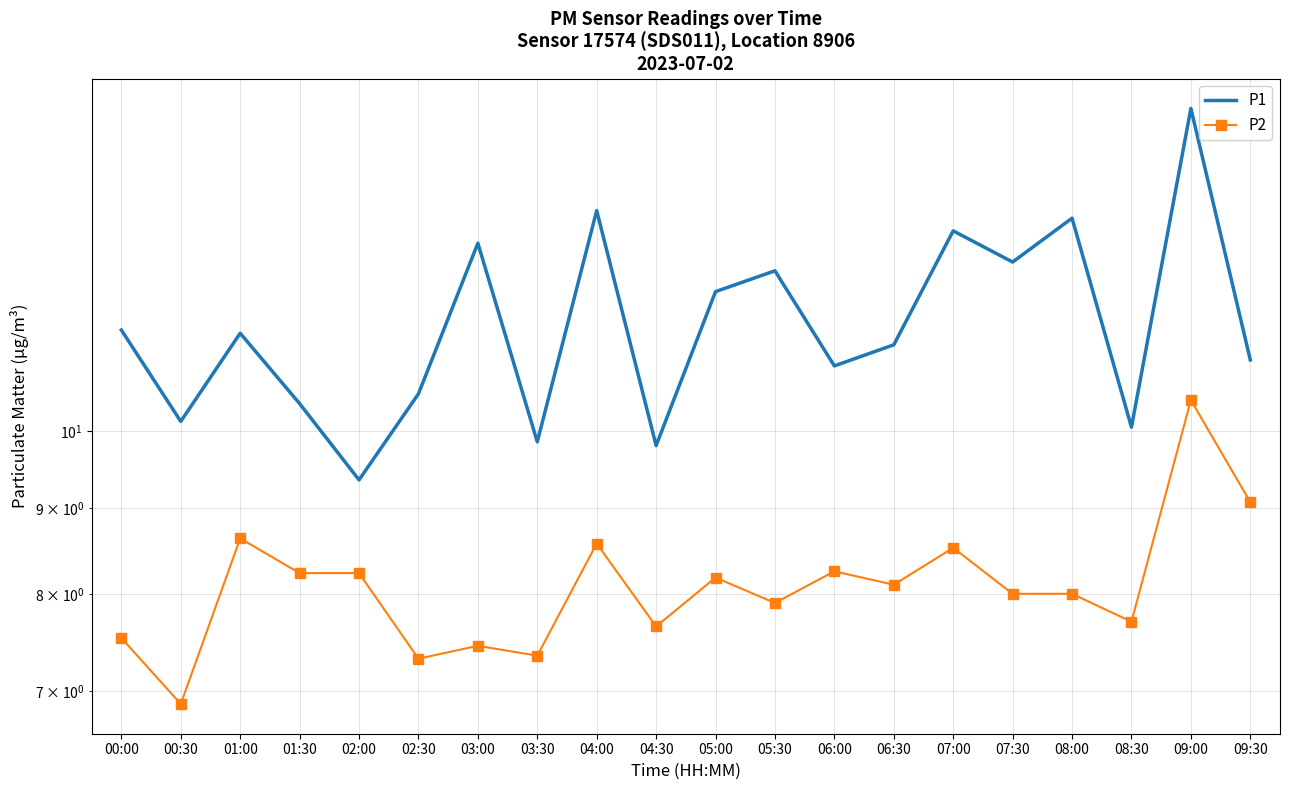

List the series in order of their peak value, highest first.

P1, P2